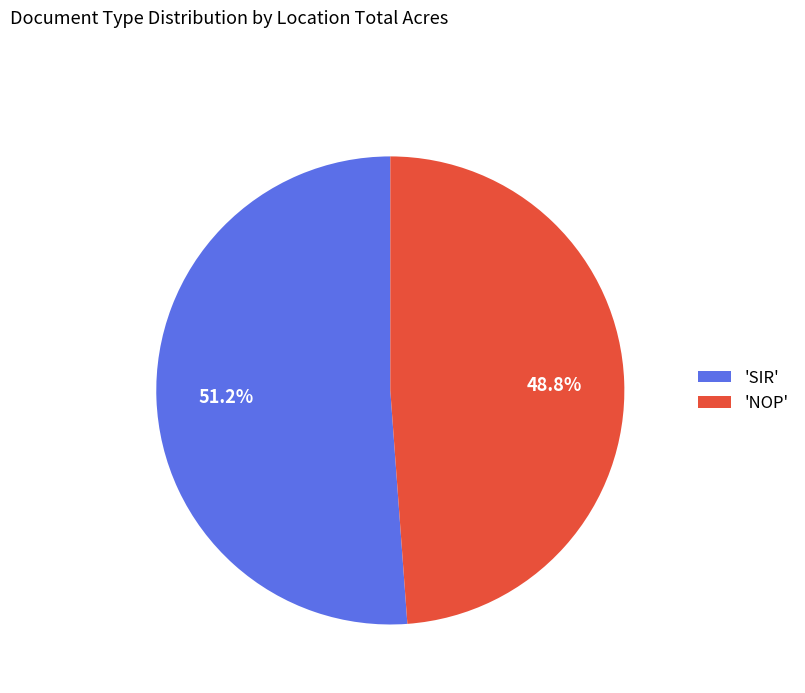

Rank the categories by value from highest to lowest.

'SIR', 'NOP'